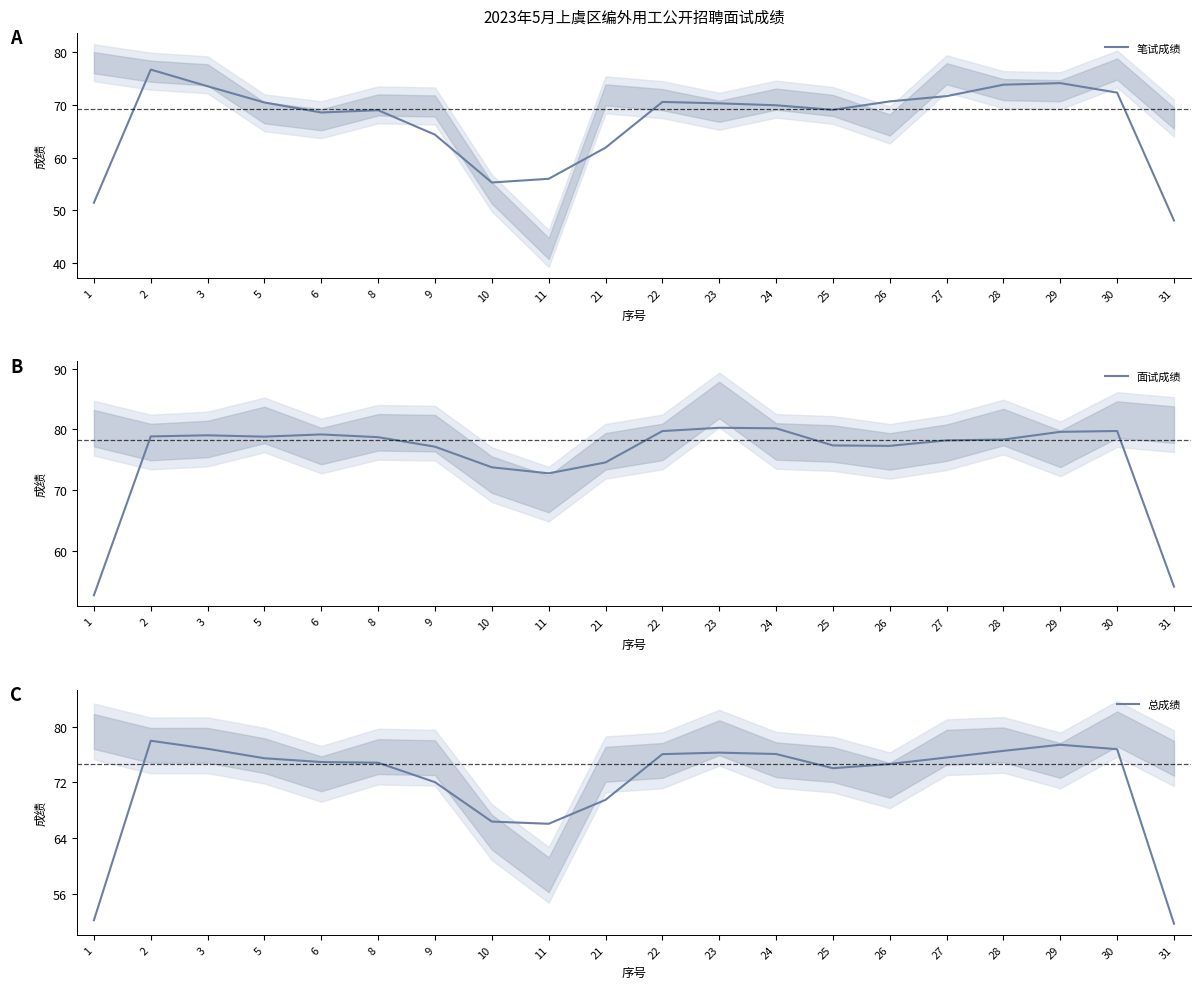

Is it true that 笔试成绩 equals 94.4 at 8?

False